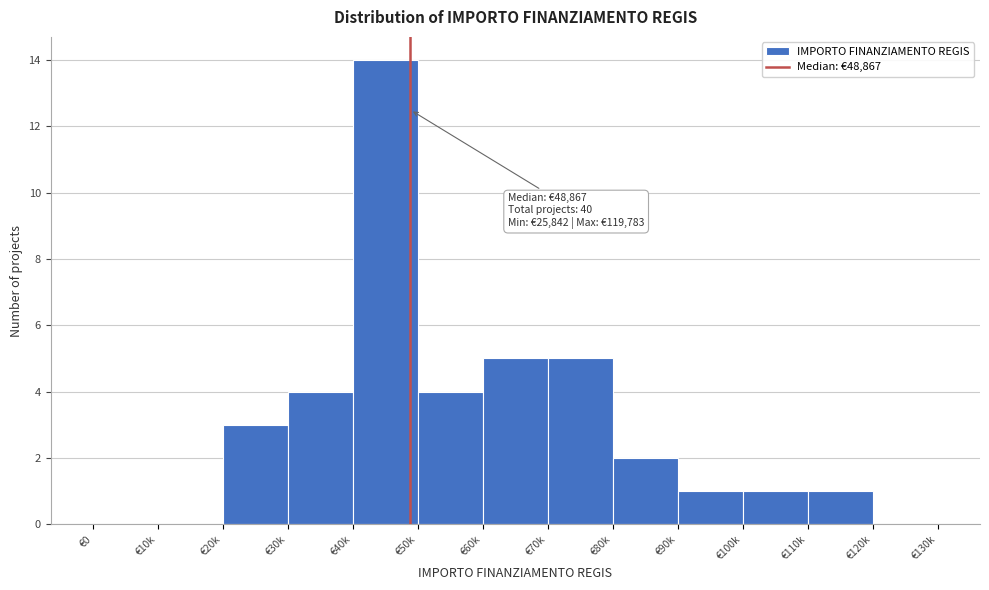

Reading right to left, list all the values displayed in this chart.

€120k=0	€110k=1	€100k=1	€90k=1	€80k=2	€70k=5	€60k=5	€50k=4	€40k=14	€30k=4	€20k=3	€10k=0	€0=0